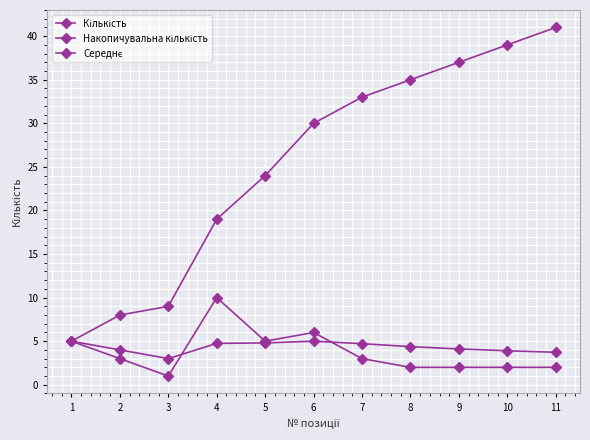

Count the number of data series in this chart.

3